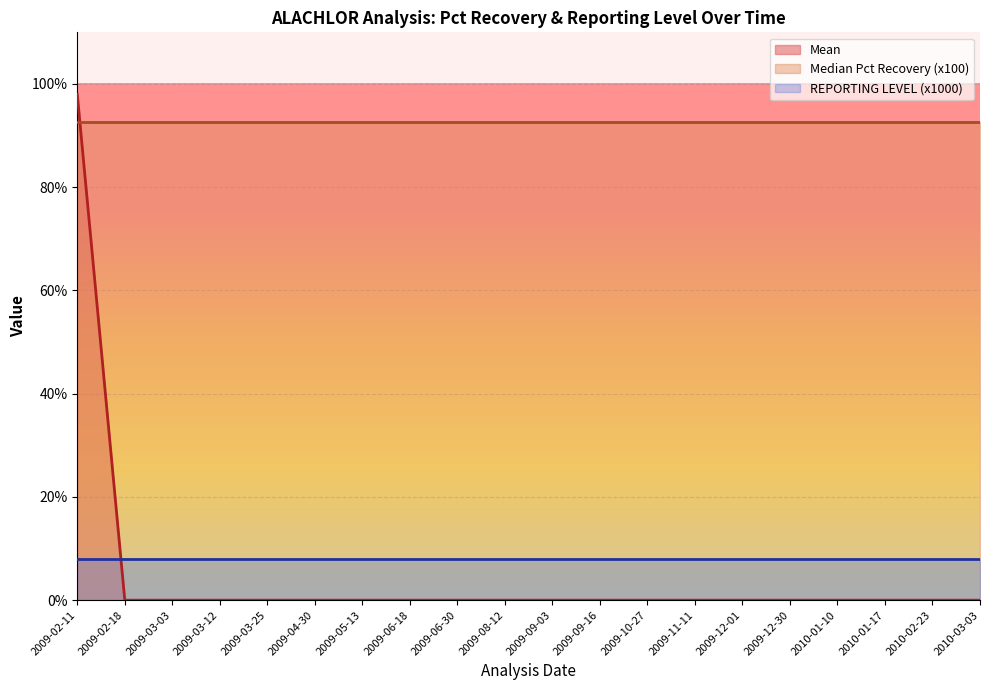

What position from the right is 2009-09-03?

10